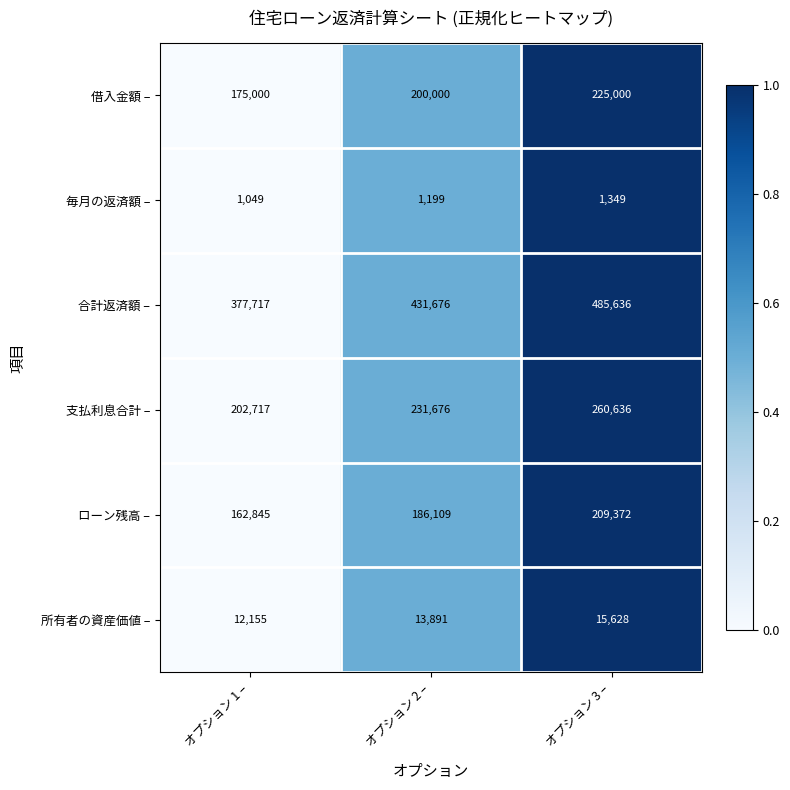

What is the maximum value shown in the chart?

485636